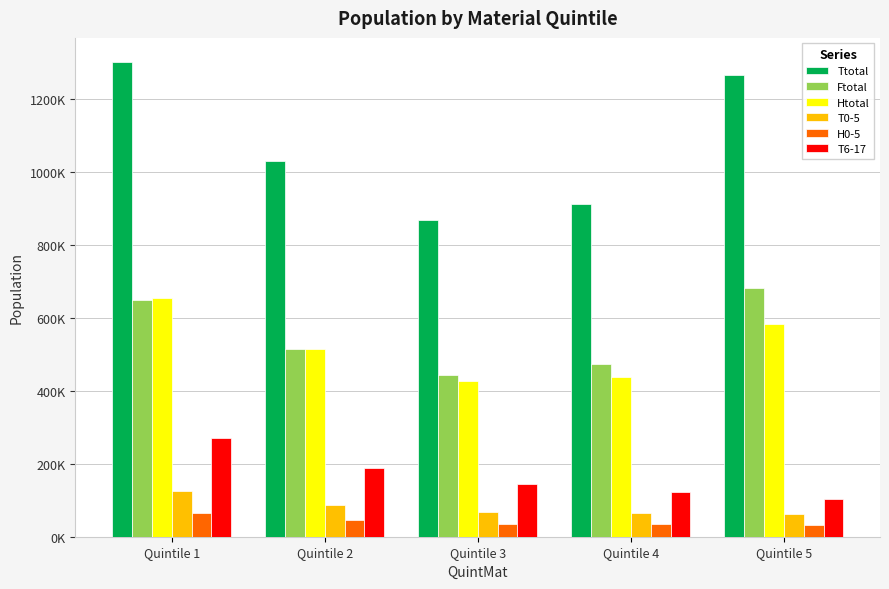

What are all the series names shown in the legend?

Ttotal, Ftotal, Htotal, T0-5, H0-5, T6-17